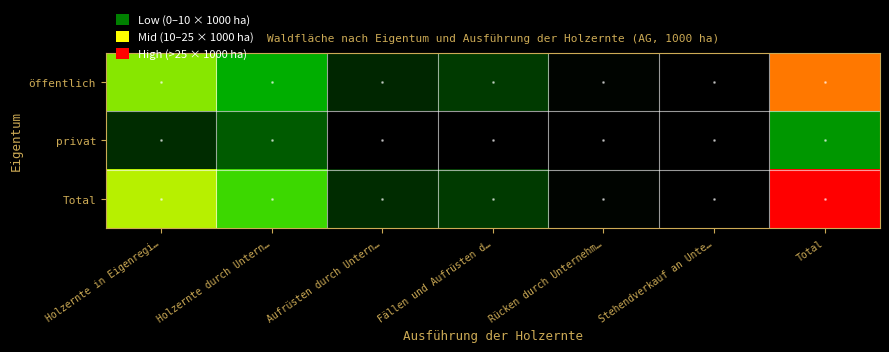

Reading left to right, what are all the values shown in this chart?

öffentlich: Holzernte in Eigenregi…=18.2	Holzernte durch Untern…=9.0	Aufrüsten durch Untern…=2.4	Fällen und Aufrüsten d…=3.4	Rücken durch Unternehm…=0.7	Stehendverkauf an Unte…=0.0	Total=33.7
privat: Holzernte in Eigenregi…=2.7	Holzernte durch Untern…=4.9	Aufrüsten durch Untern…=0.3	Fällen und Aufrüsten d…=0.0	Rücken durch Unternehm…=0.0	Stehendverkauf an Unte…=0.0	Total=7.9
Total: Holzernte in Eigenregi…=20.9	Holzernte durch Untern…=13.9	Aufrüsten durch Untern…=2.7	Fällen und Aufrüsten d…=3.4	Rücken durch Unternehm…=0.7	Stehendverkauf an Unte…=0.0	Total=41.6